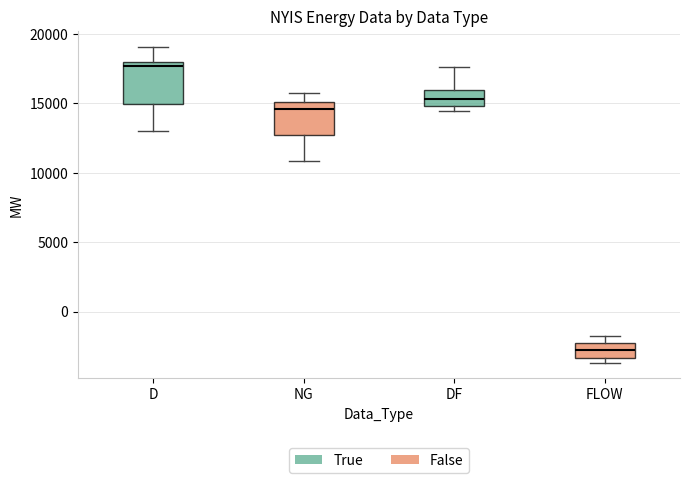

Reading left to right, read every box against the y-axis: the position of its median line, the range the box covers, and the ends of its whiskers. The values are not printed on the chart, so give them approximately, as read against the axis.

D: median 17500, box 15000 to 18000, whiskers 13000 to 19000
NG: median 14500, box 13000 to 15000, whiskers 11000 to 15500
DF: median 15500, box 15000 to 16000, whiskers 14500 to 17500
FLOW: median -2500 (inside the box), box -3500 to -2500, whiskers -3500 (just below the box's lower edge) to -1500